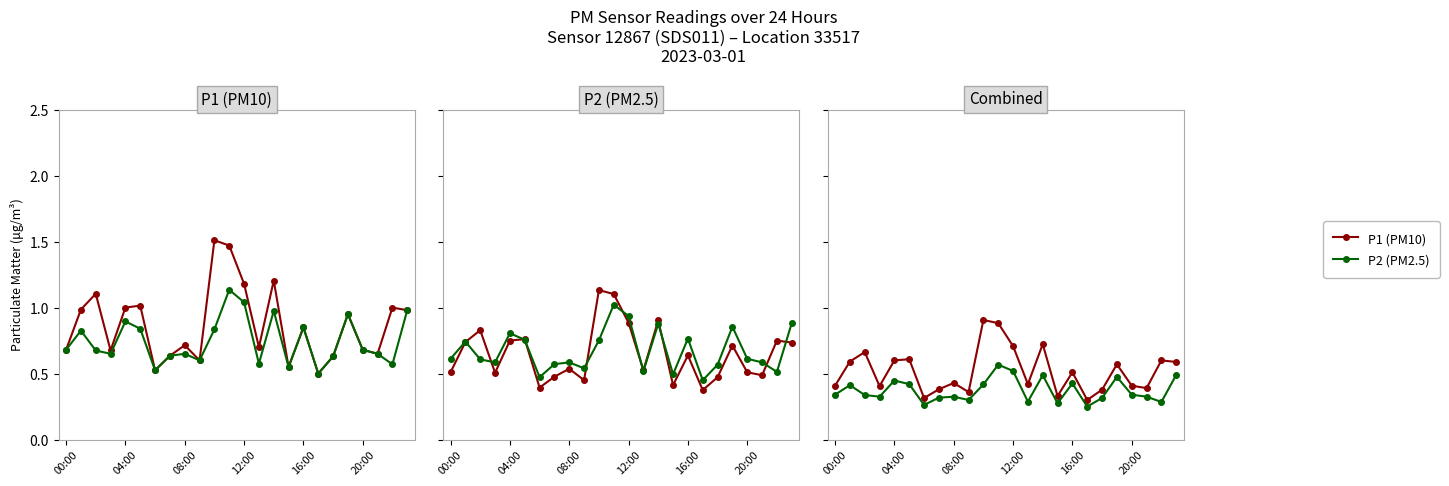

What are all the series names shown in the legend?

P1 (PM10), P2 (PM2.5)